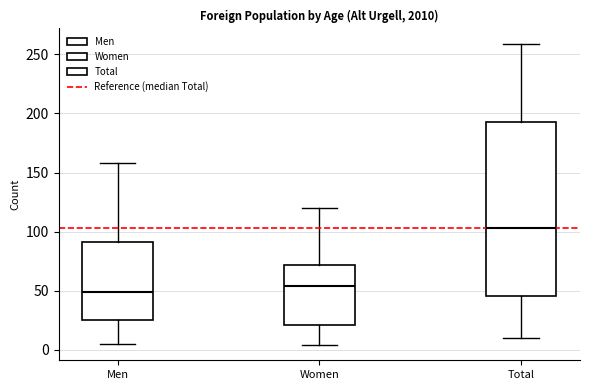

Reading left to right, transcribe this box plot: for each box, give where its median line is, the range the box spans, and where its two whiskers end, as read against the y-axis. The values are not printed on the chart, so give them approximately, as read against the axis.

Men: median 50, box 25 to 90, whiskers 5 to 160
Women: median 55, box 20 to 70, whiskers 5 to 120
Total: median 105, box 45 to 195, whiskers 10 to 260